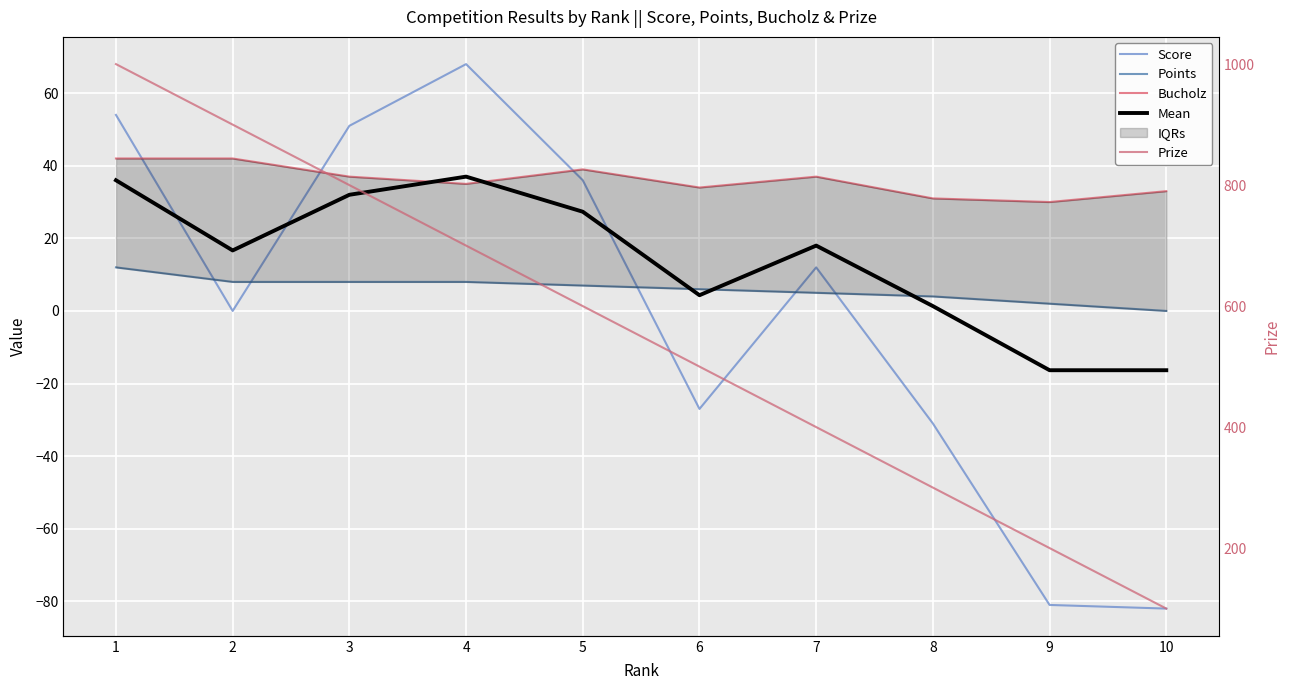

How many data points in Bucholz are above 37?

3